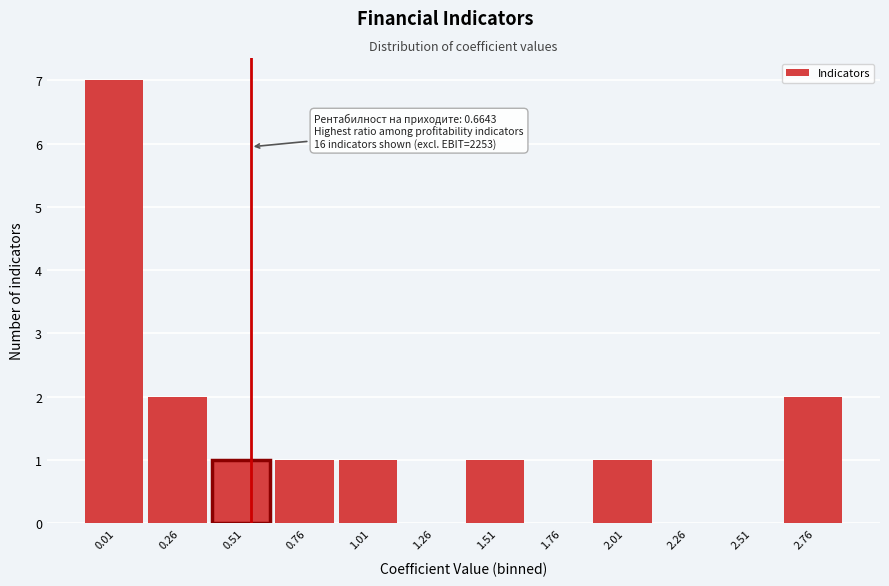

Reading left to right, extract all data points from this chart.

0.01=7	0.26=2	0.51=1	0.76=1	1.01=1	1.26=0	1.51=1	1.76=0	2.01=1	2.26=0	2.51=0	2.76=2